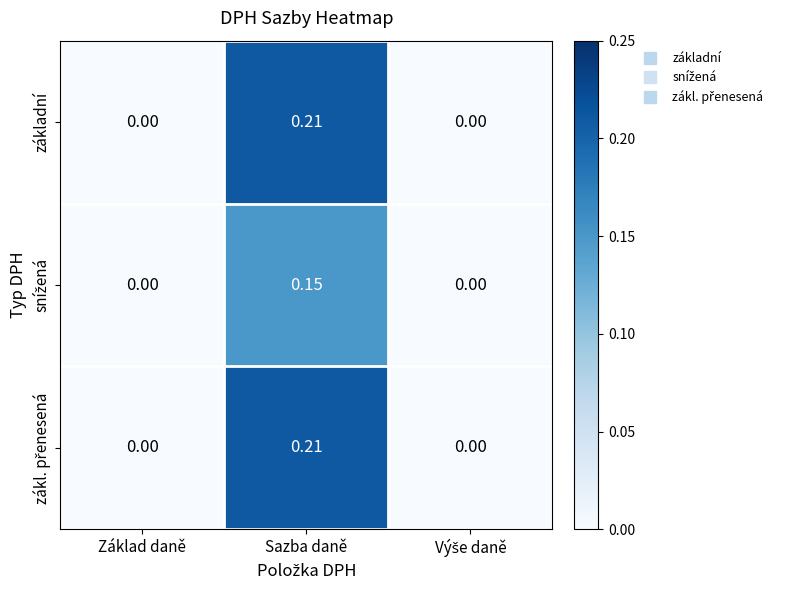

At which category is the sum across all series the highest?

Sazba daně